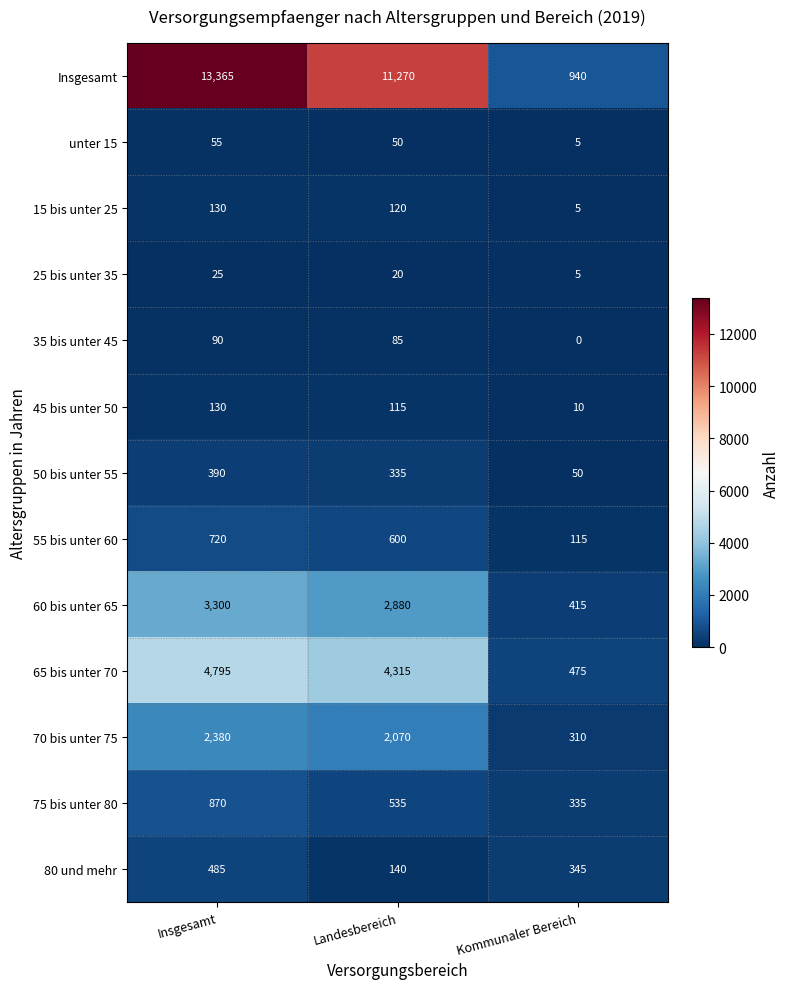

Rank the series at Landesbereich from lowest to highest value.

25 bis unter 35, unter 15, 35 bis unter 45, 45 bis unter 50, 15 bis unter 25, 80 und mehr, 50 bis unter 55, 75 bis unter 80, 55 bis unter 60, 70 bis unter 75, 60 bis unter 65, 65 bis unter 70, Insgesamt